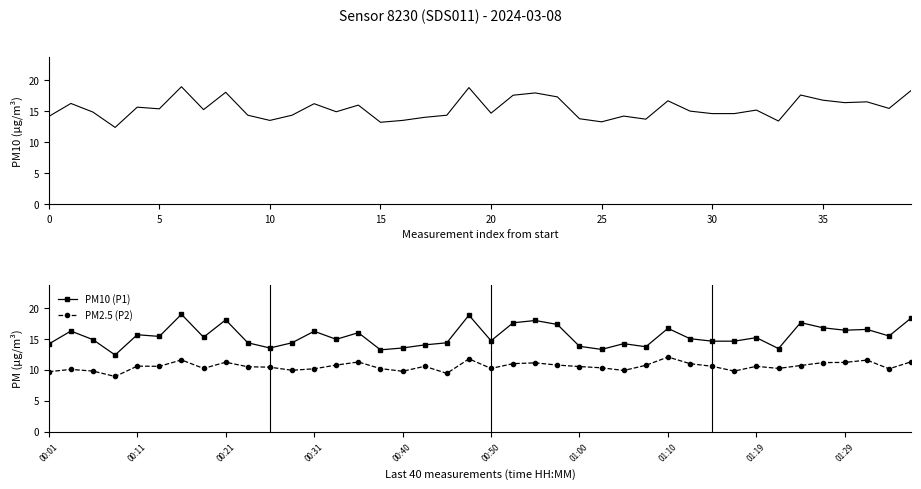

True or false: PM10 (P1) has more than 2 interior local peaks.

True